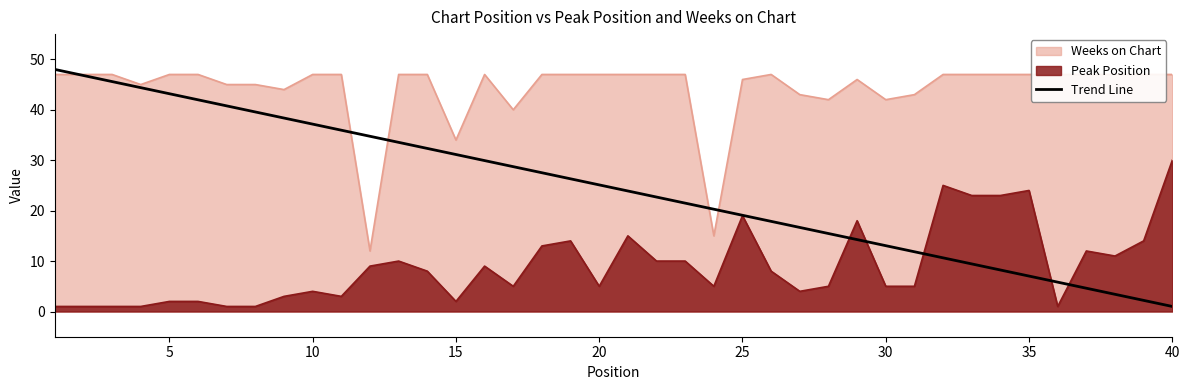

What is the maximum value for Peak Position?

30.0